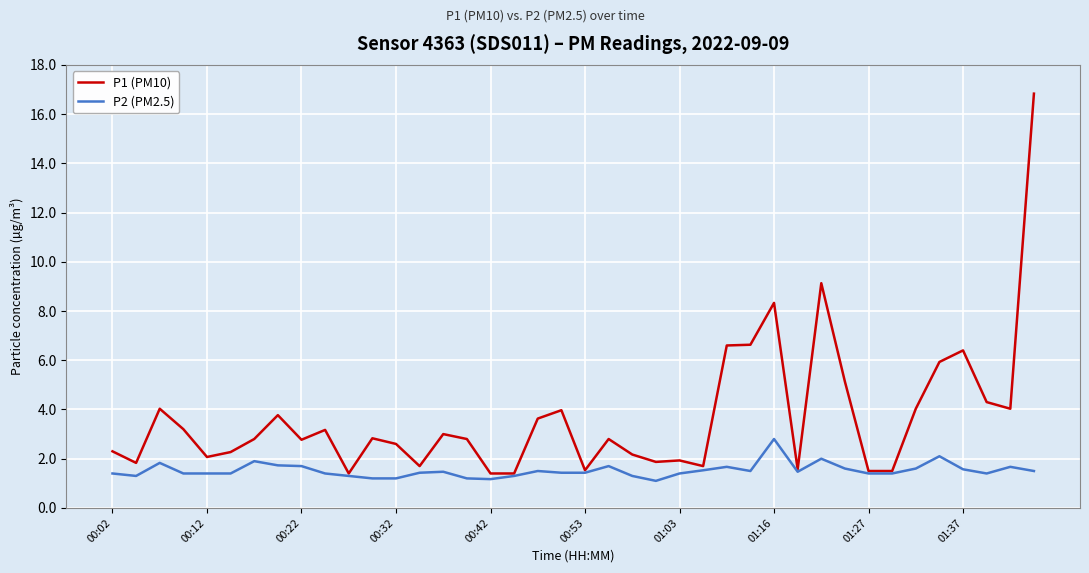

Which series has the largest total across all categories?

P1 (PM10)